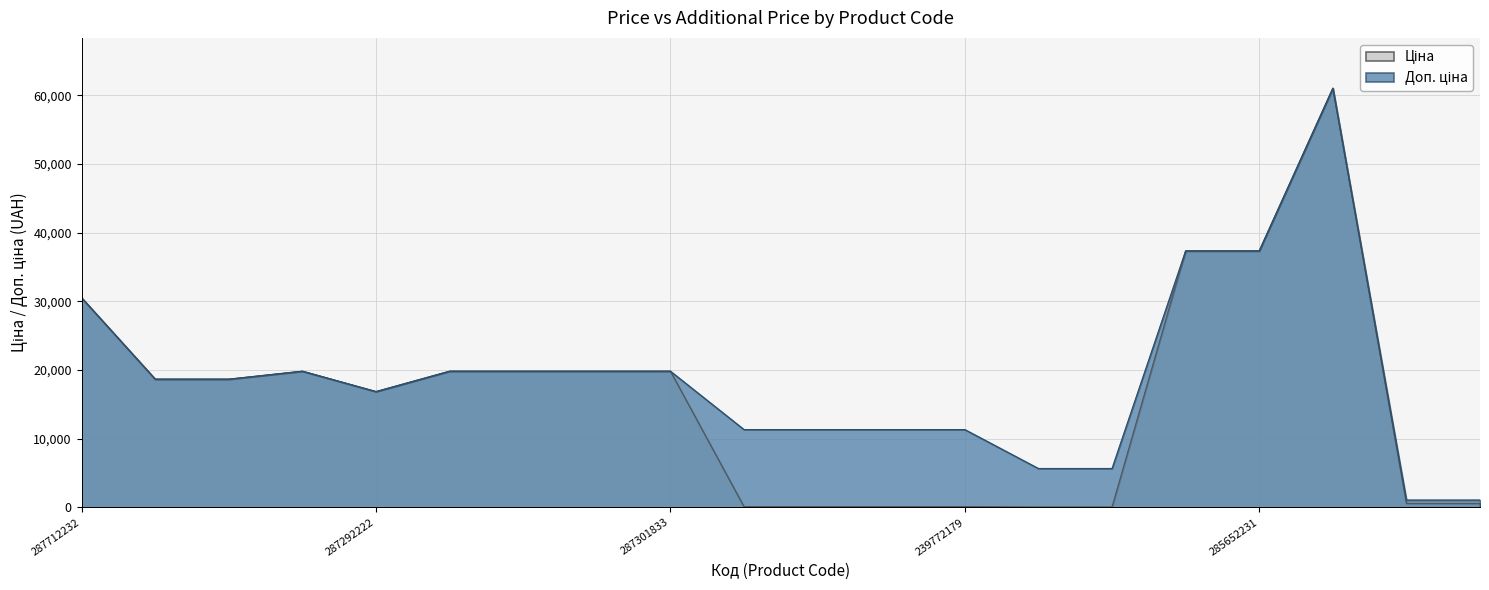

How many lines are shown in the chart?

2